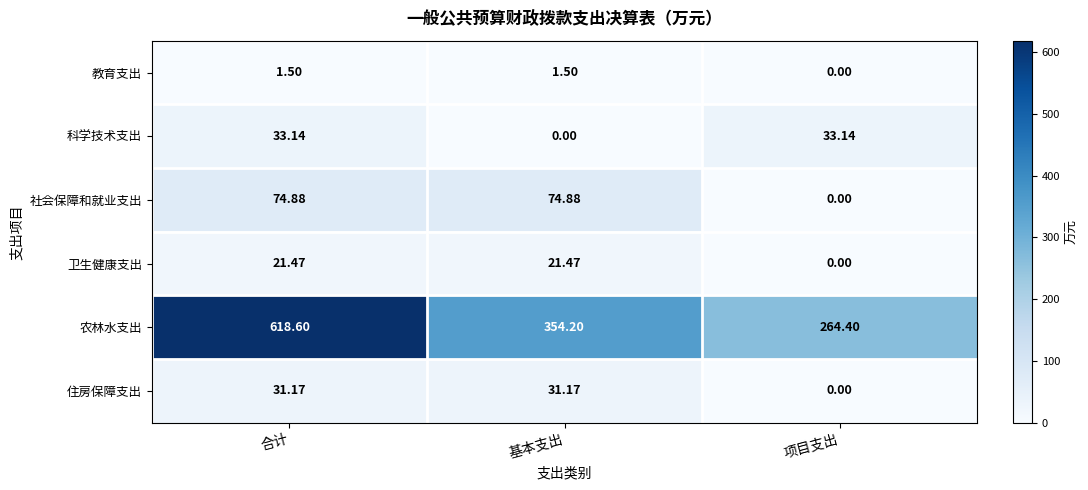

Which category has the lowest value in the 住房保障支出 series?

项目支出